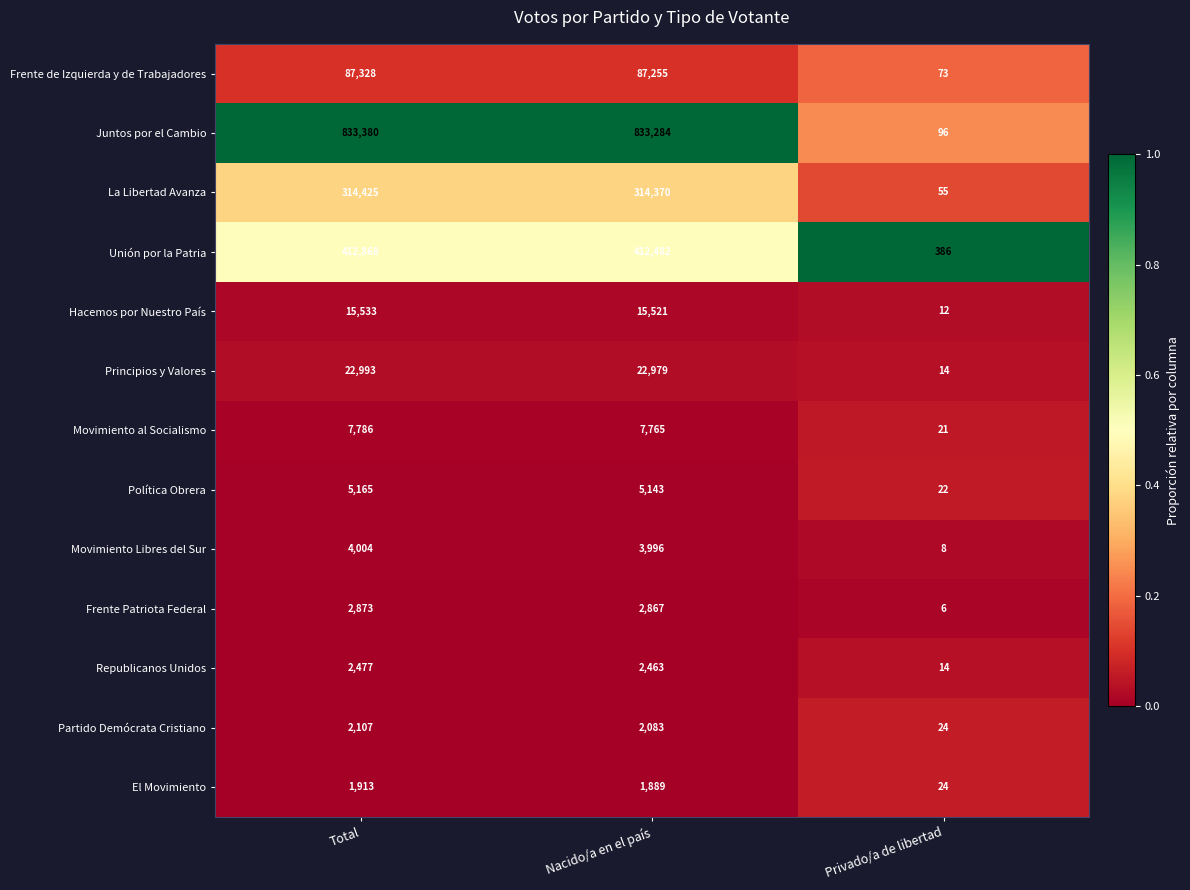

What is the minimum value for La Libertad Avanza?

55